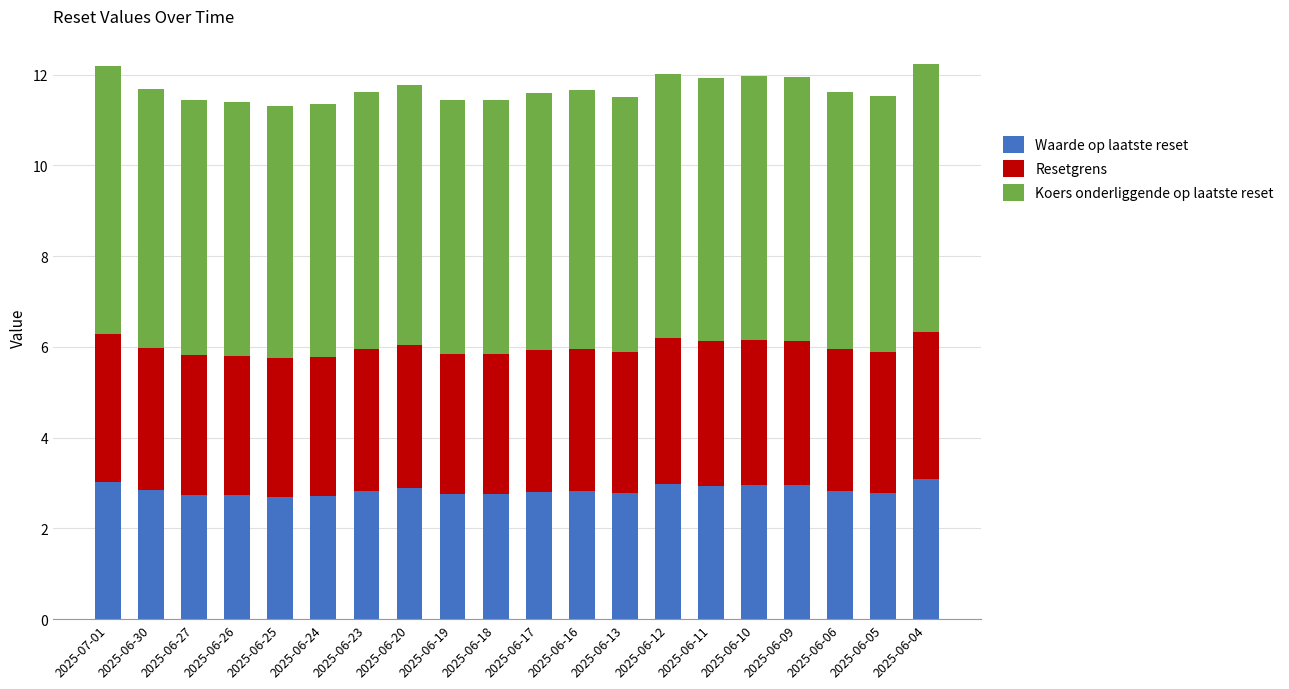

Count the number of categories in the chart.

20